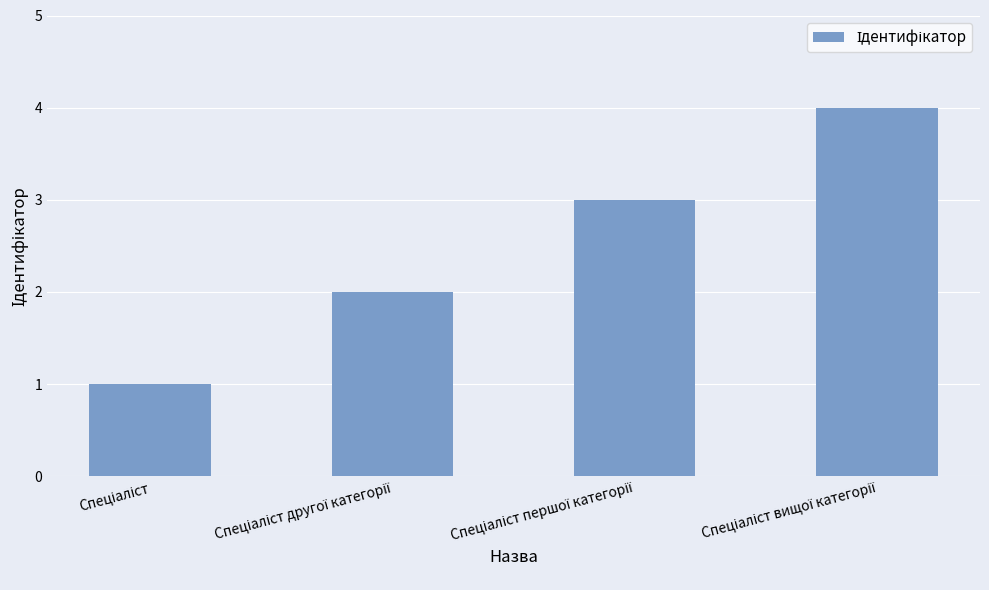

What is the greatest value displayed?

4